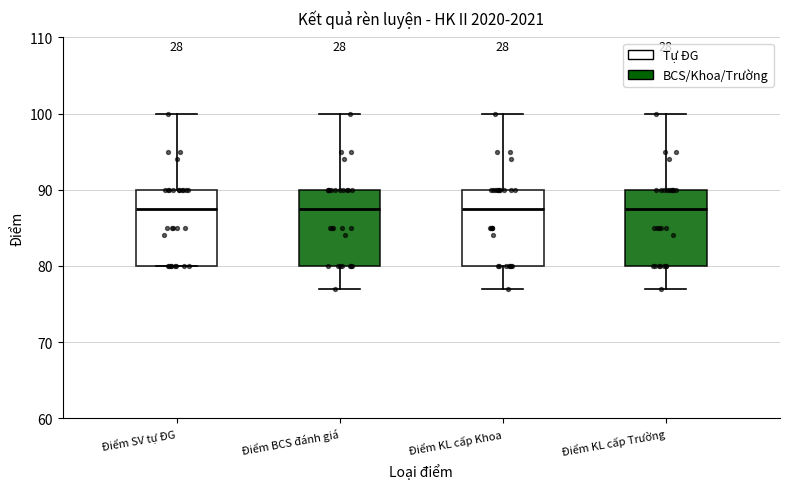

Where does the median line of the box for Điểm KL cấp Khoa sit on the y-axis? The values are not printed on the chart, so give them approximately, as read against the axis.

88